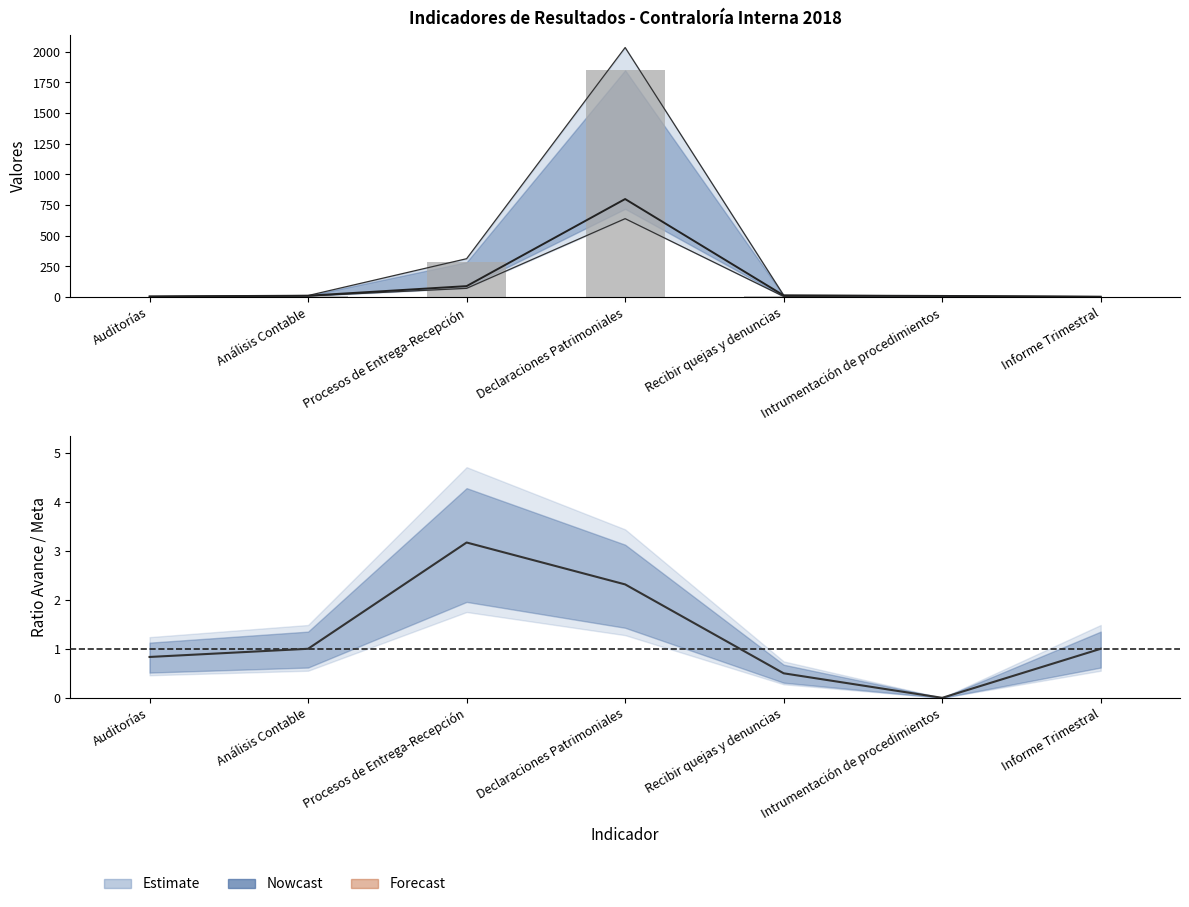

What is the label of the 3rd bar from the left?

Procesos de Entrega-Recepción